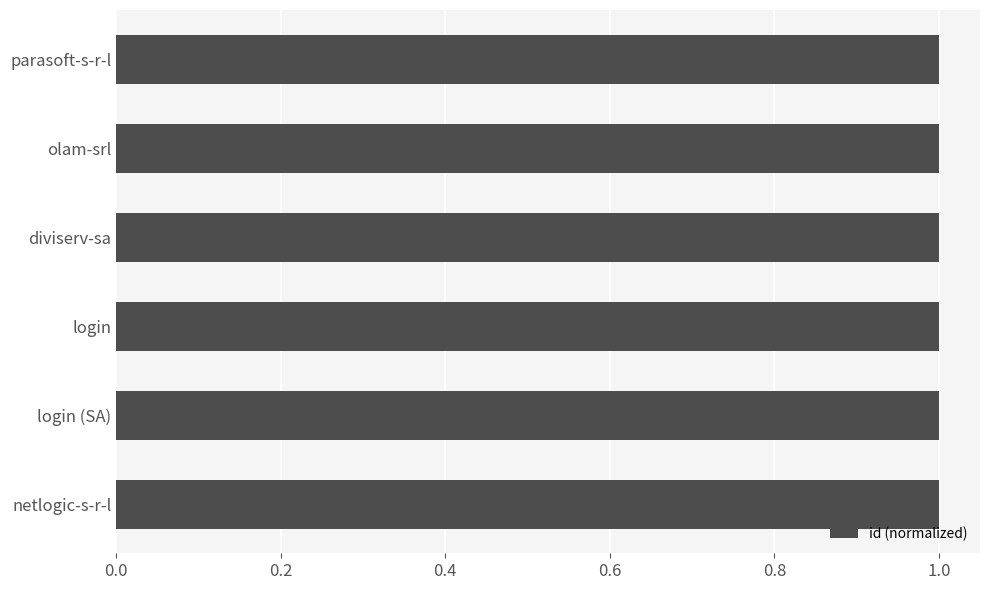

Reading bottom to top, what are all the values shown in this chart?

1.0	1.0	1.0	1.0	1.0	1.0